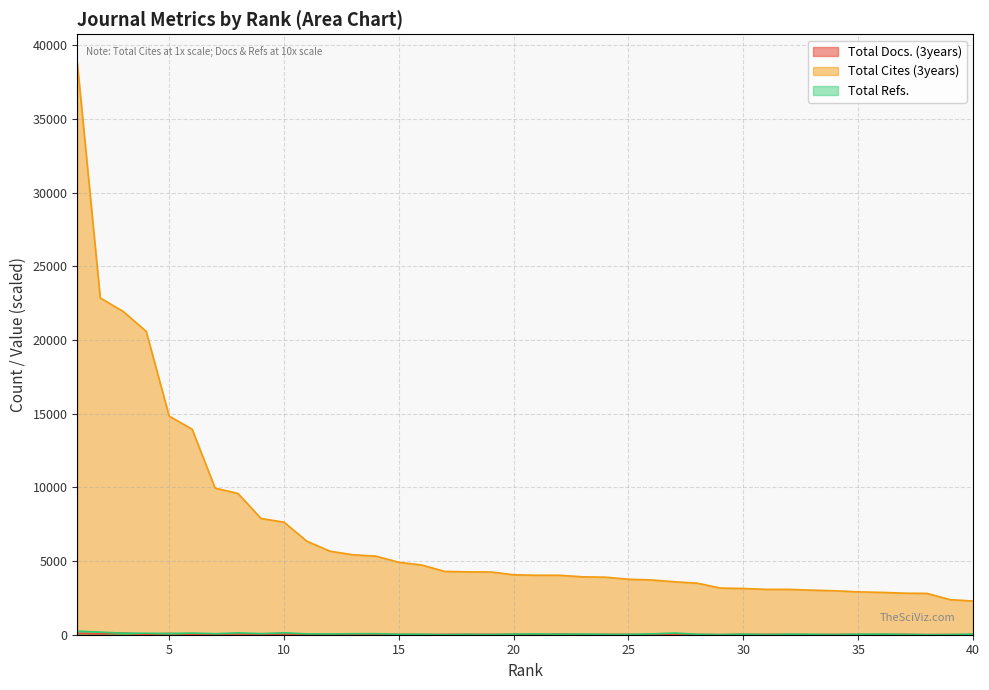

The value of Total Cites (3years) at 19 is 4261.0. True or false?

True